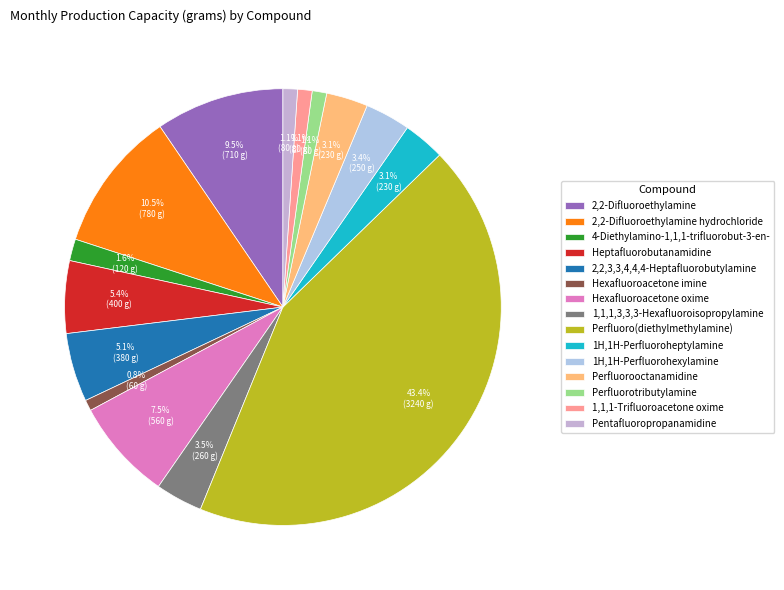

How much of the chart is everything except Pentafluoropropanamidine?

98.9%